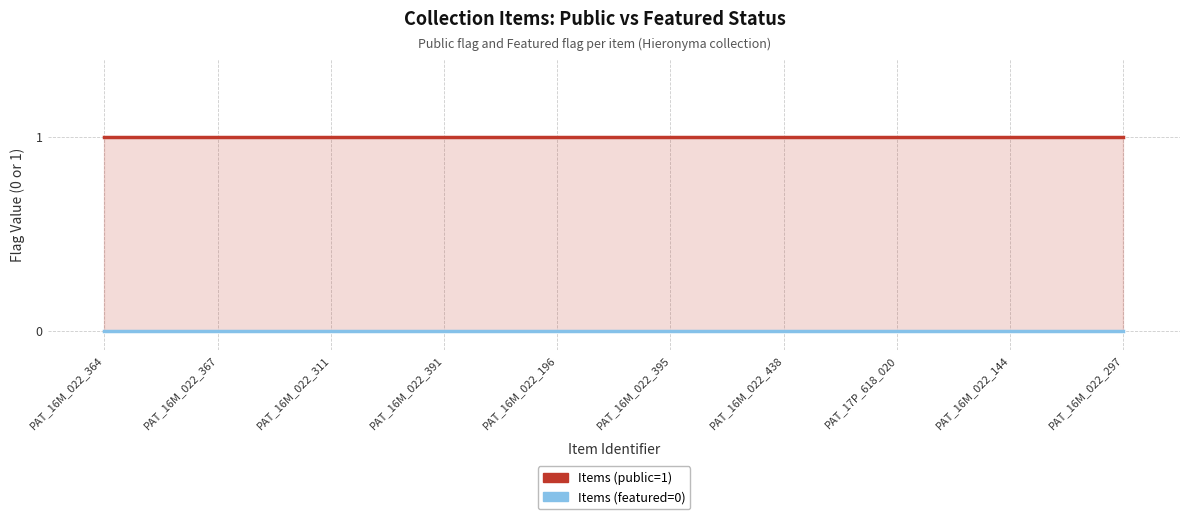

Rank the series by their average value, from highest to lowest.

Items (public=1), Items (featured=0)